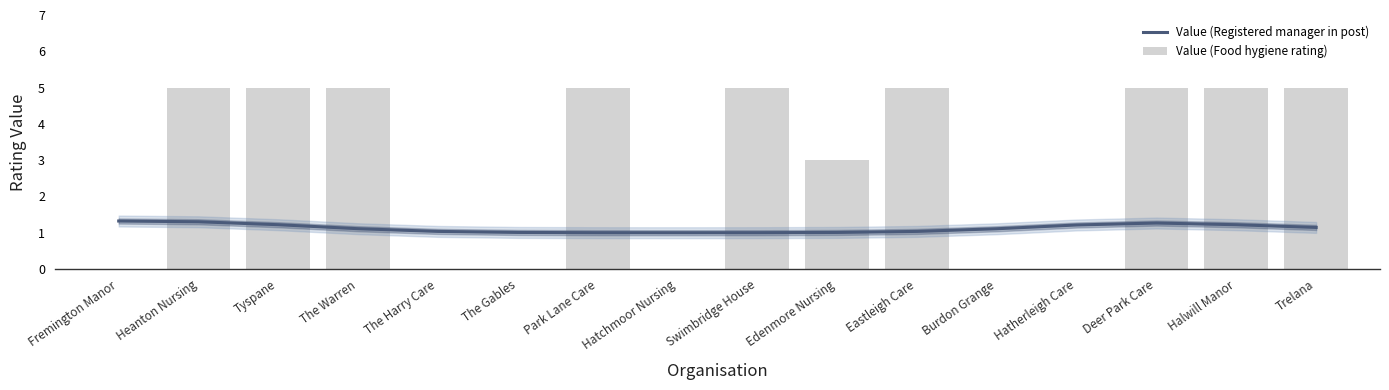

Reading right to left, transcribe all the data shown in this chart.

Value (Registered manager in post): Trelana=1.1	Halwill Manor=1.2	Deer Park Care=1.3	Hatherleigh Care=1.2	Burdon Grange=1.1	Eastleigh Care=1.0	Edenmore Nursing=1.0	Swimbridge House=1.0	Hatchmoor Nursing=1.0	Park Lane Care=1.0	The Gables=1.0	The Harry Care=1.0	The Warren=1.1	Tyspane=1.2	Heanton Nursing=1.3	Fremington Manor=1.3
Value (Food hygiene rating): Trelana=5.0	Halwill Manor=5.0	Deer Park Care=5.0	Hatherleigh Care=0.0	Burdon Grange=0.0	Eastleigh Care=5.0	Edenmore Nursing=3.0	Swimbridge House=5.0	Hatchmoor Nursing=0.0	Park Lane Care=5.0	The Gables=0.0	The Harry Care=0.0	The Warren=5.0	Tyspane=5.0	Heanton Nursing=5.0	Fremington Manor=0.0